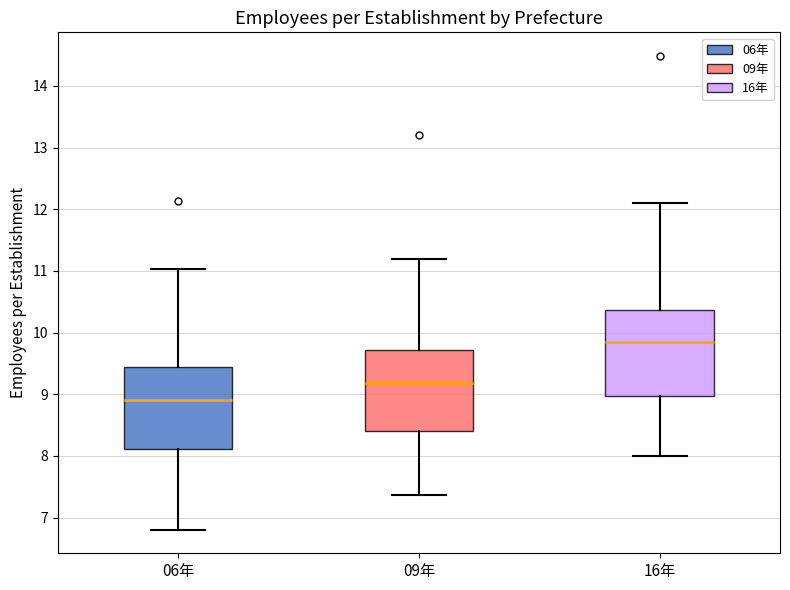

Which box's median line is the lowest?

06年